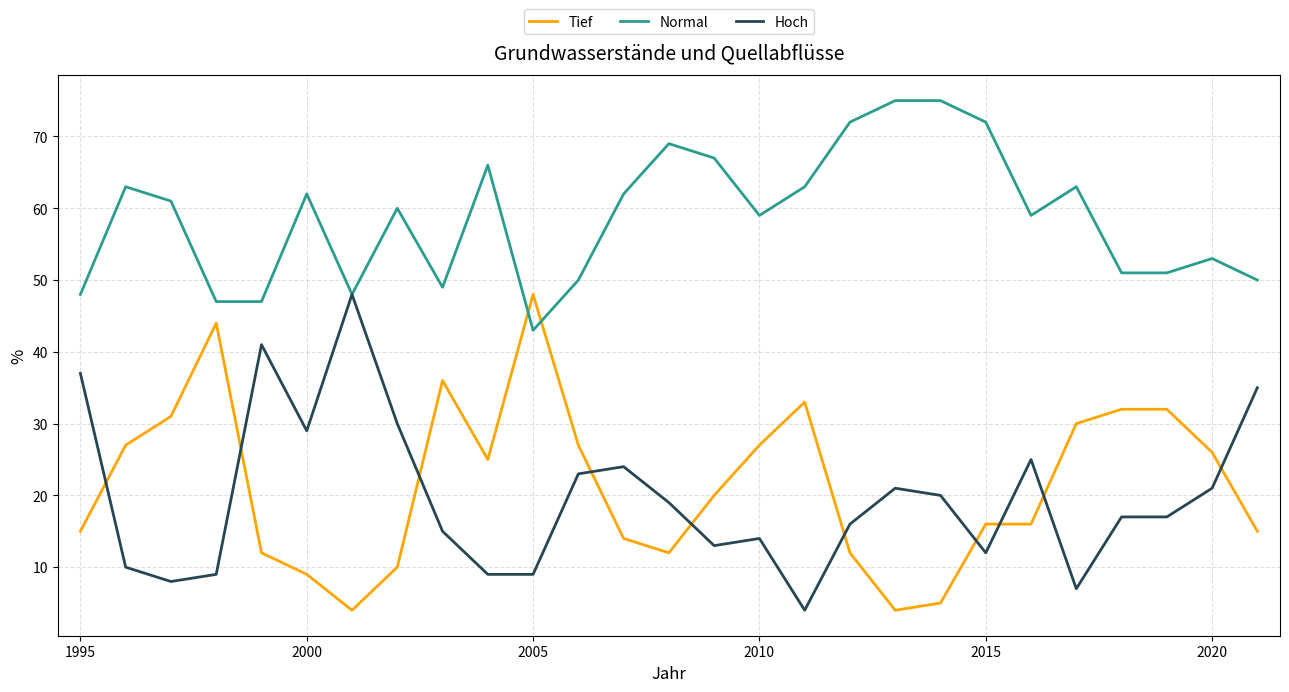

True or false: Normal and Tief cross at least once.

True